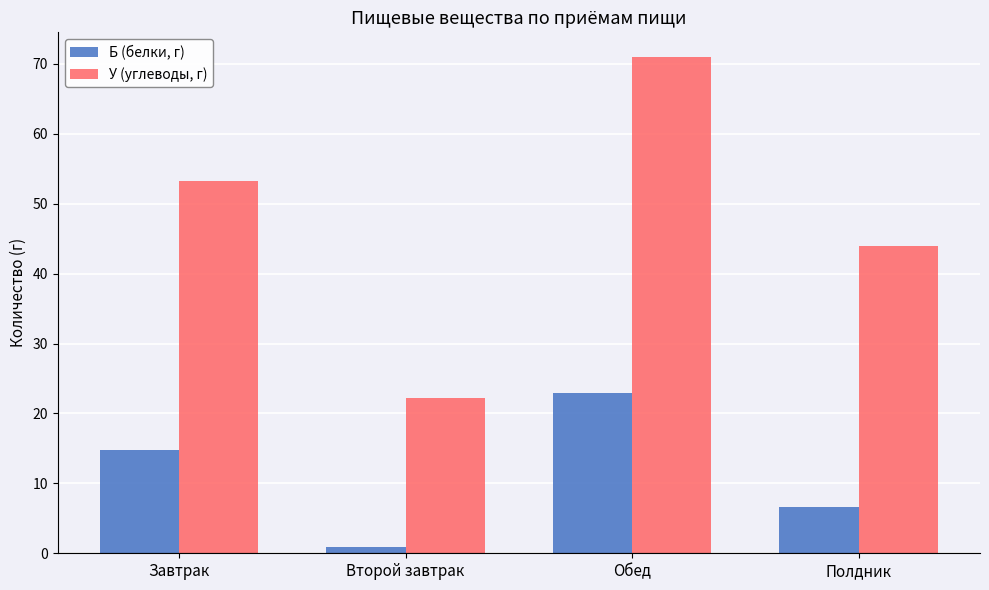

What is the total value across all series at Завтрак?

68.0